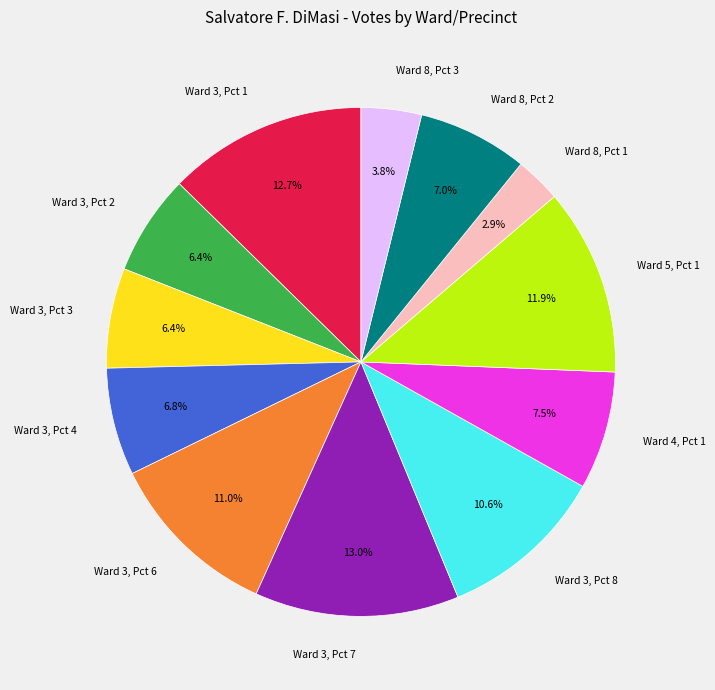

Which category has the smallest portion of the pie?

Ward 8, Pct 1